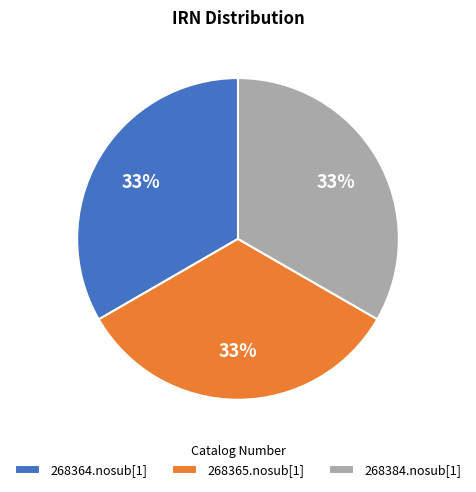

How many slices are in this pie chart?

3